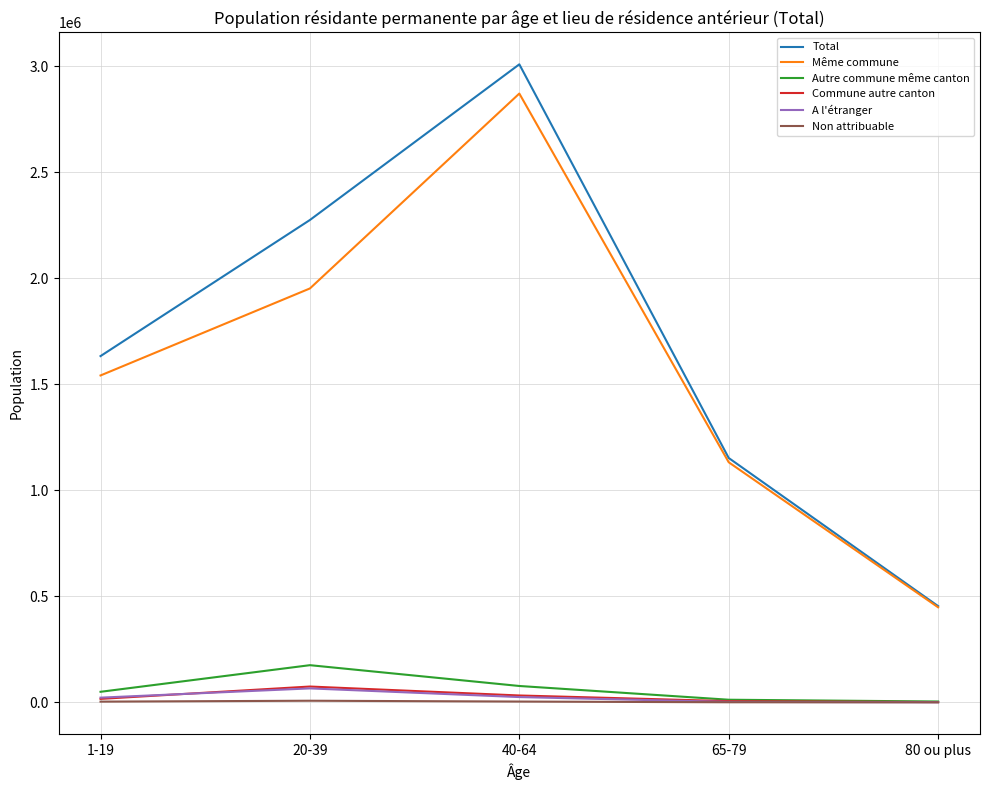

Between 20-39 and 65-79, which series saw the biggest shift?

Total